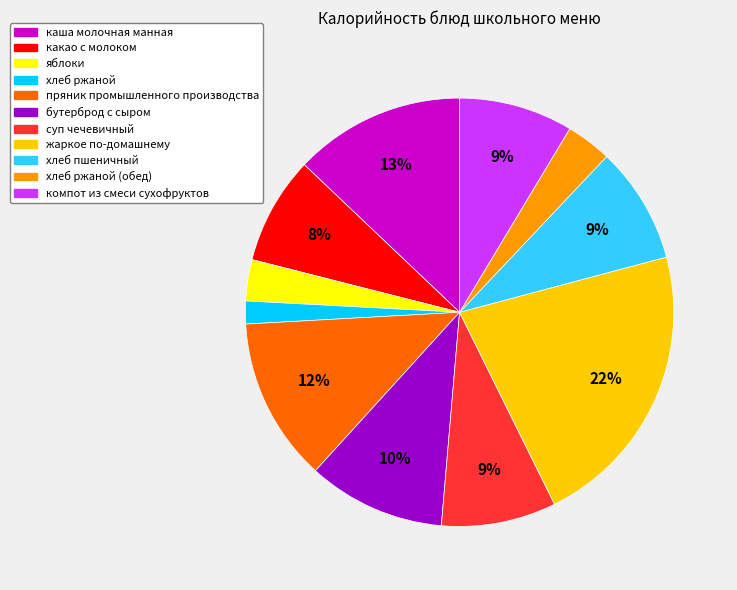

To the nearest percent, what is the average slice percentage?

9%